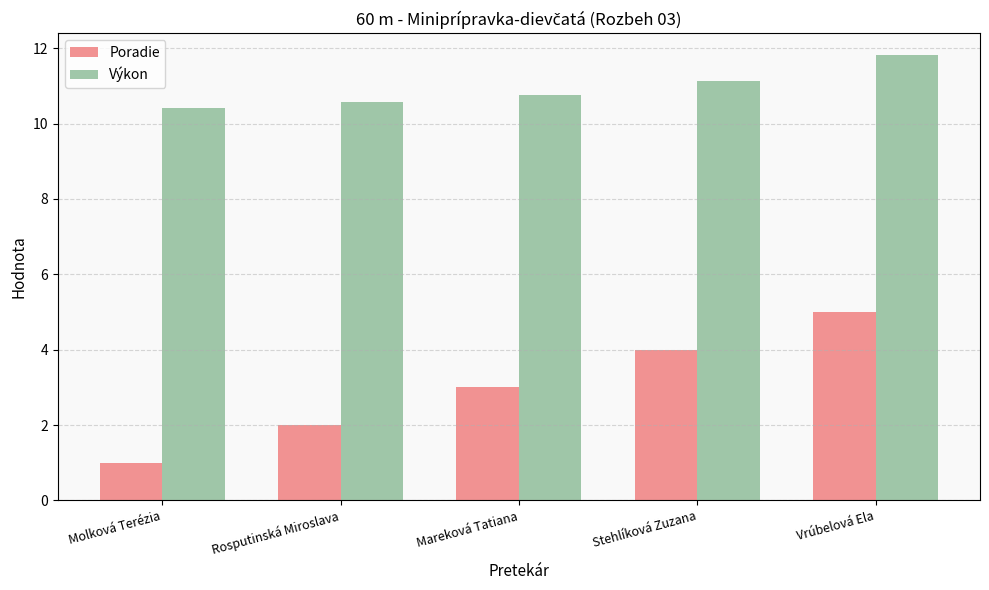

True or false: Poradie has a value of 8.6 at Vrúbelová Ela.

False